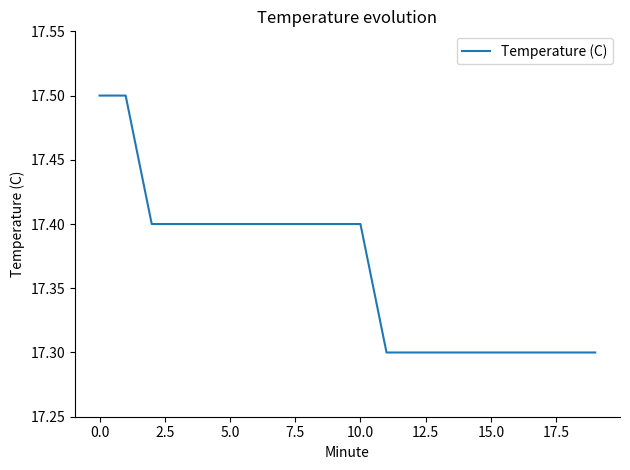

What is the greatest value displayed?

17.5